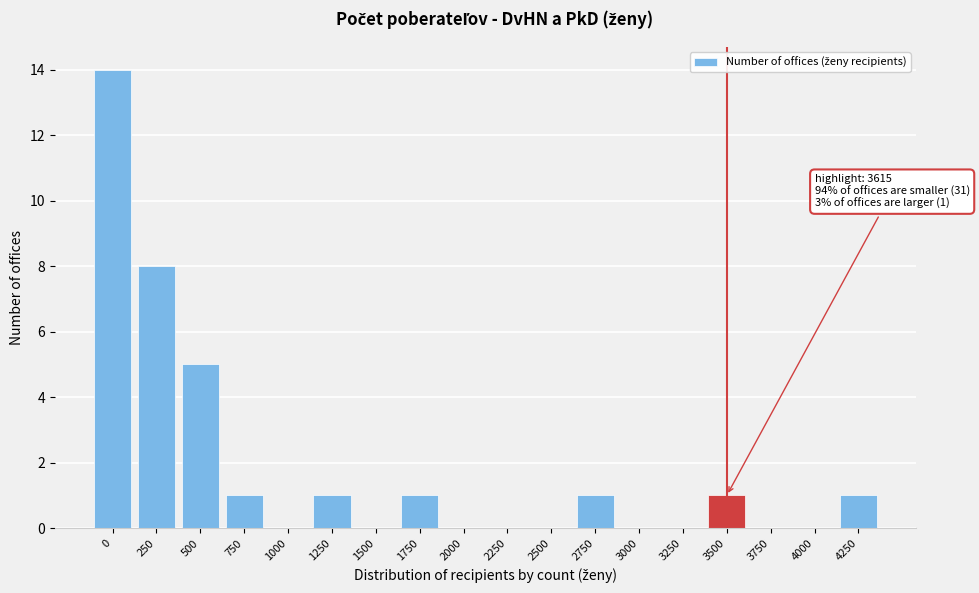

Reading left to right, transcribe all the data shown in this chart.

0=14	250=8	500=5	750=1	1000=0	1250=1	1500=0	1750=1	2000=0	2250=0	2500=0	2750=1	3000=0	3250=0	3500=1	3750=0	4000=0	4250=1